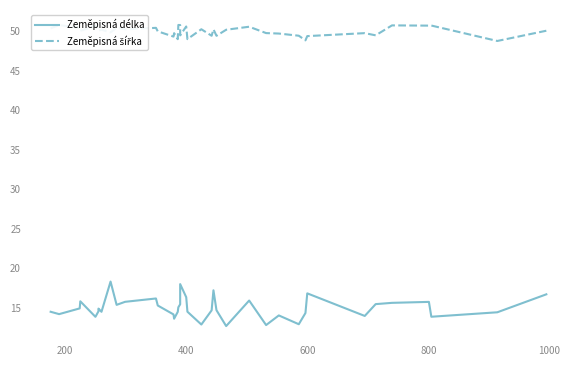

At how many categories does at least one series exceed 50?

23